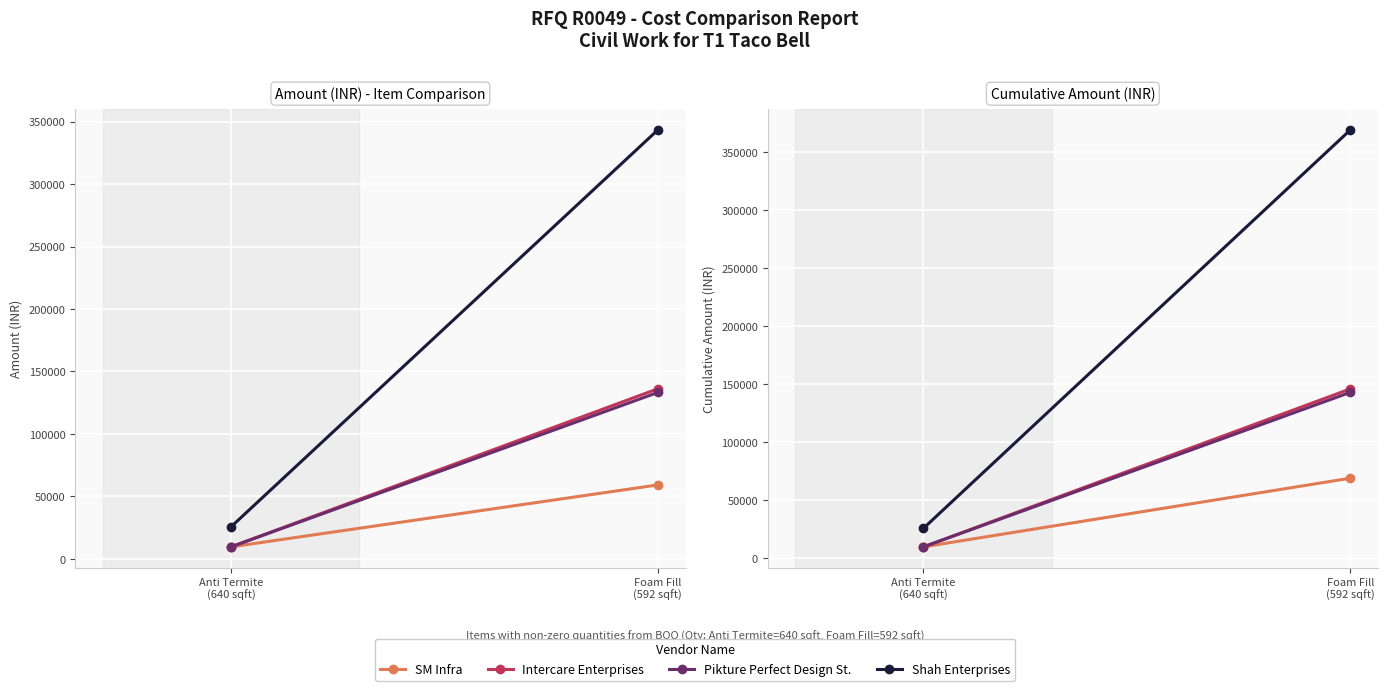

What is the difference between the Pikture Perfect Design St. values at Foam Fill
(592 sqft) and Anti Termite
(640 sqft)?

133200